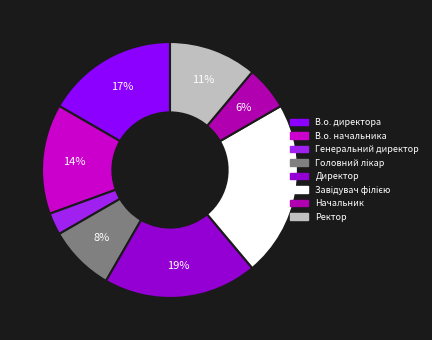

What is the smallest slice in the pie chart?

Генеральний директор